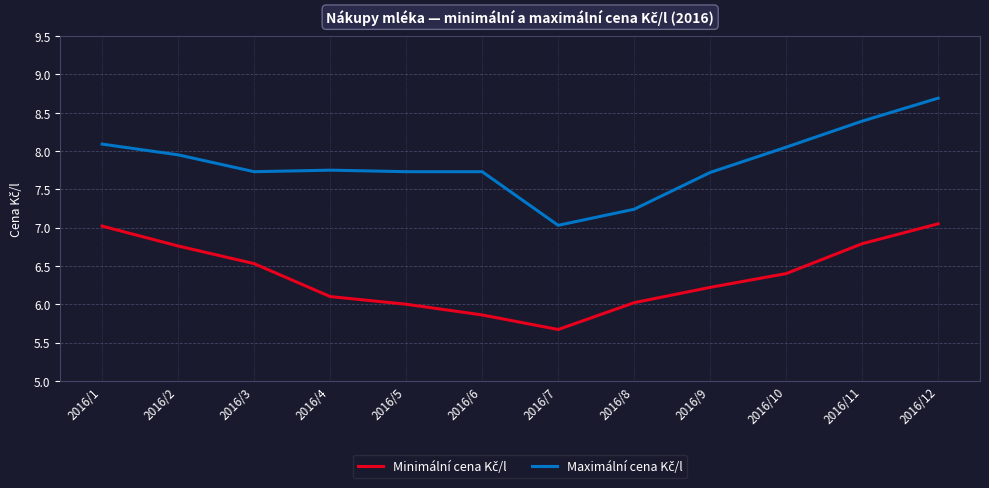

Which category has the lowest value across all series?

2016/7